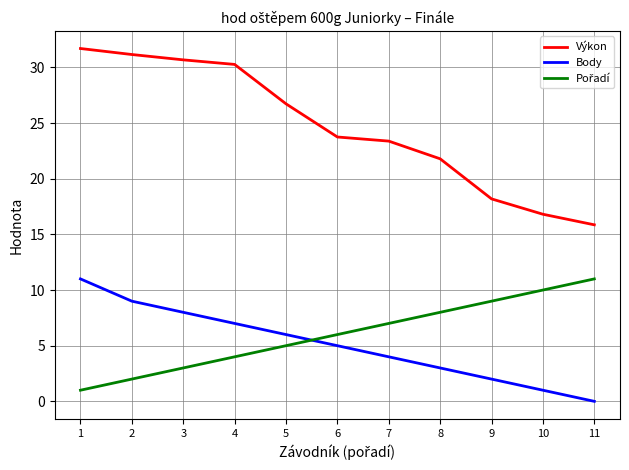

The value of Výkon at 5 is 42.0. True or false?

False